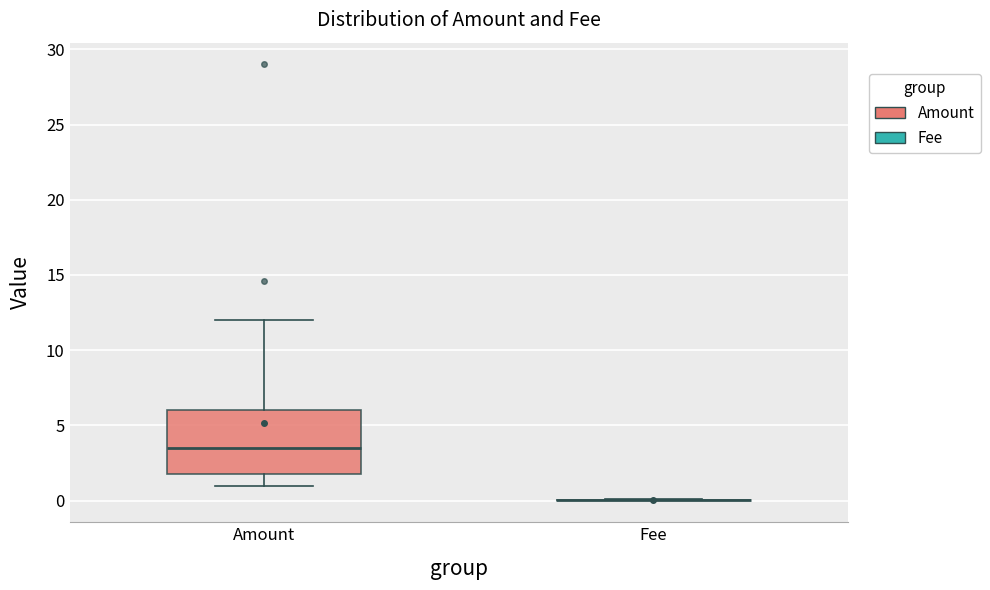

Comparing the boxes themselves (not the whiskers), which one is the tallest?

Amount